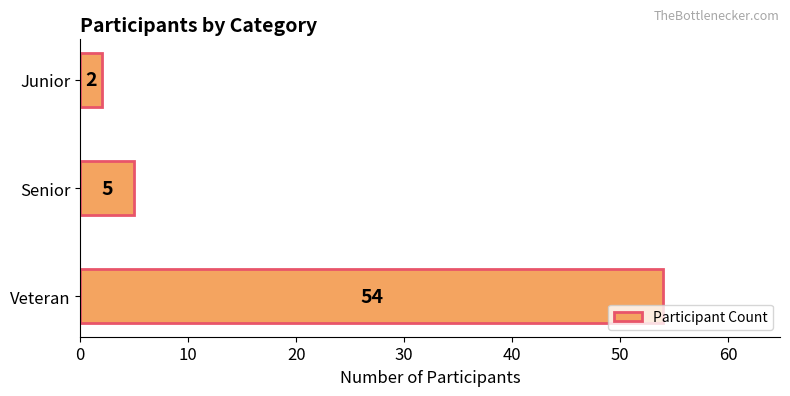

True or false: the data shows 5 at Senior.

True